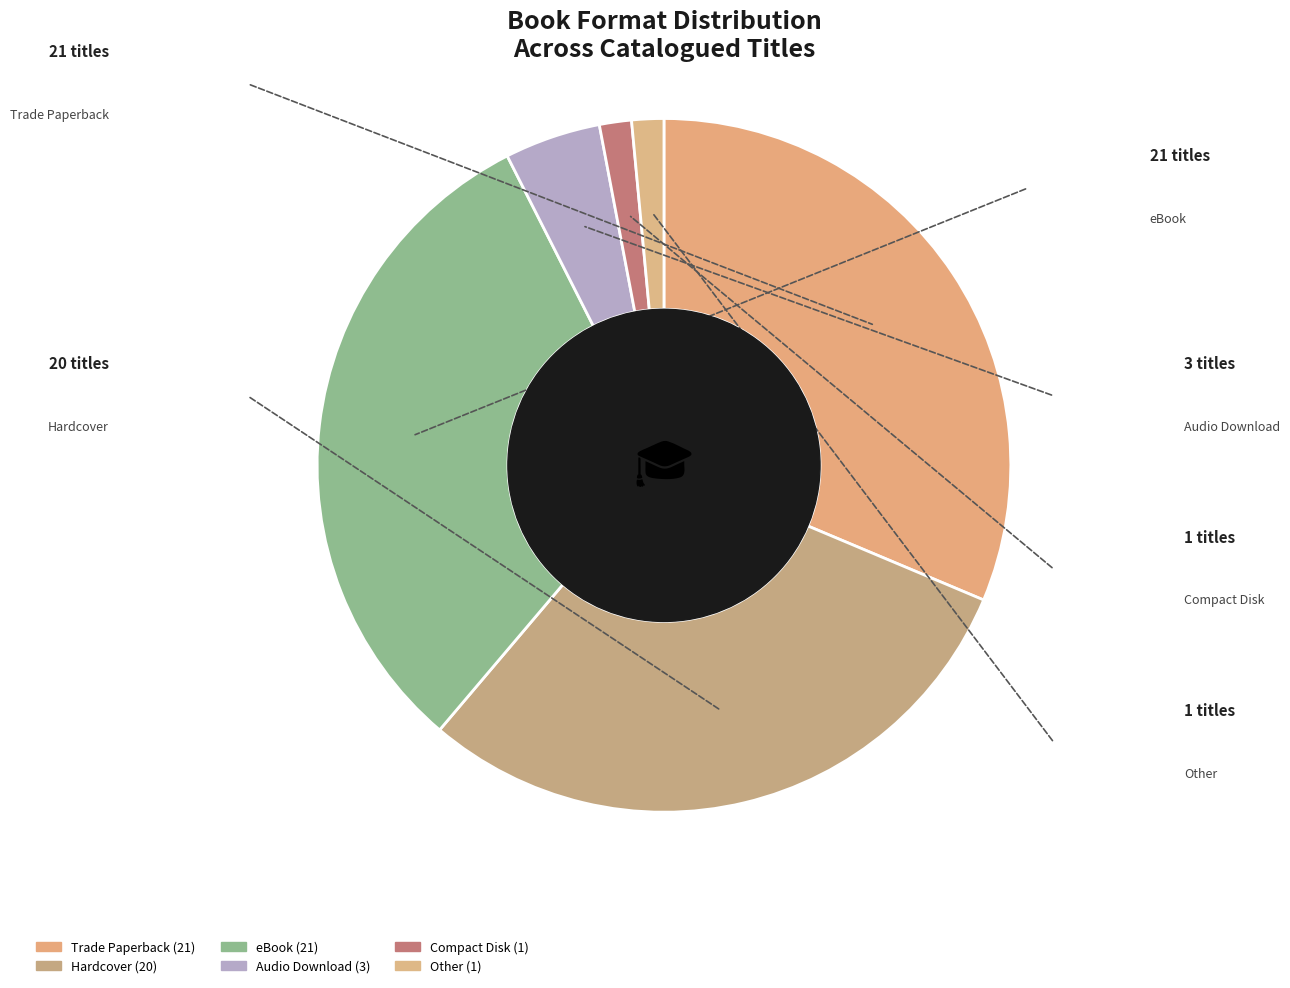

To the nearest percent, what is the difference between the largest and smallest slice percentages?

30%